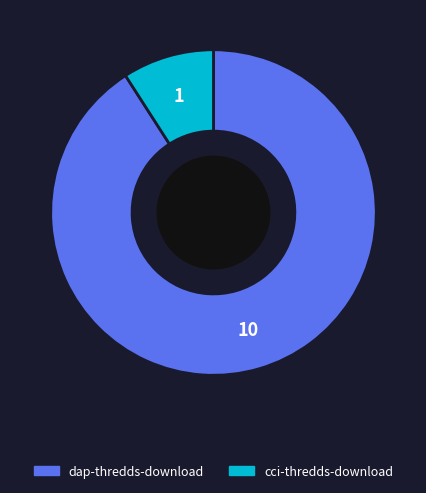

Does any single category account for the majority?

Yes